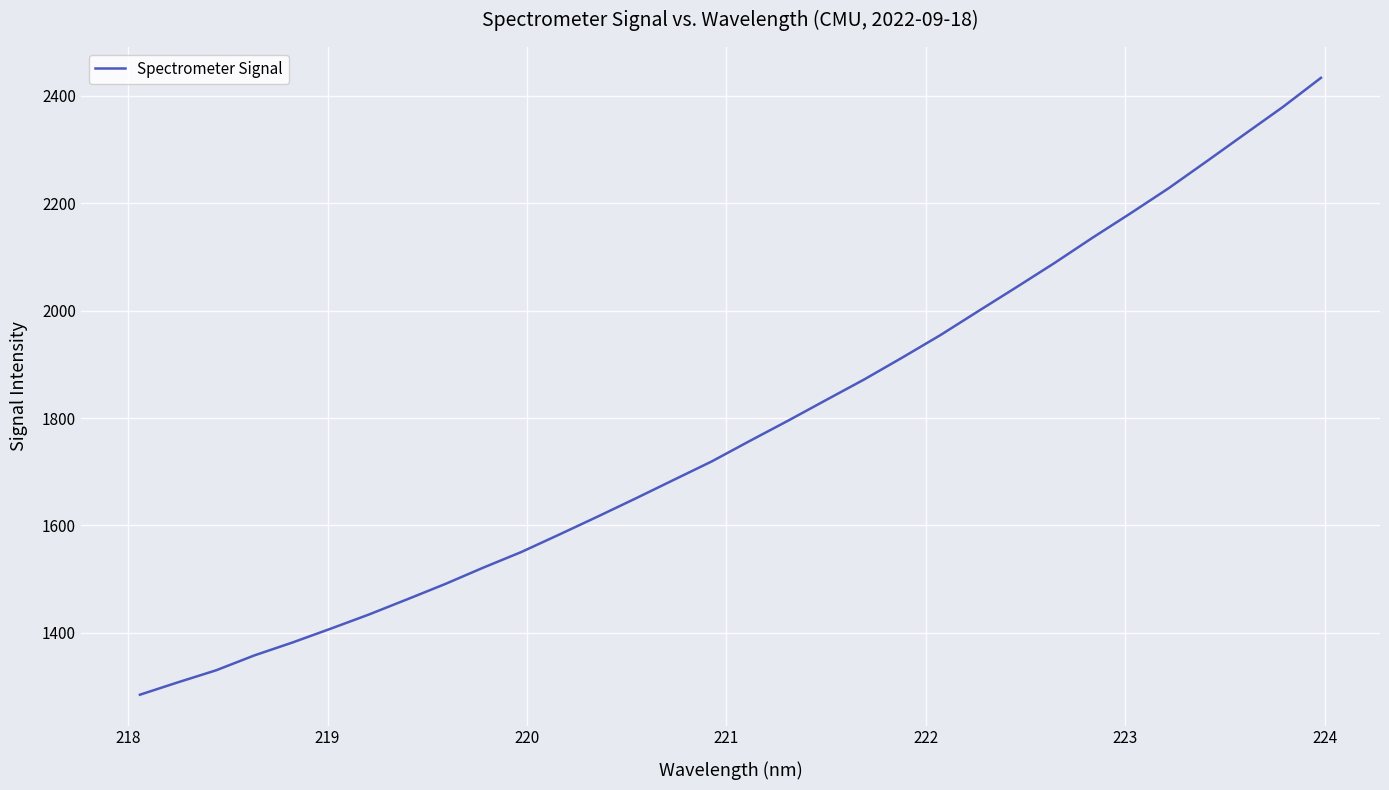

What is the maximum value shown in the chart?

2433.4